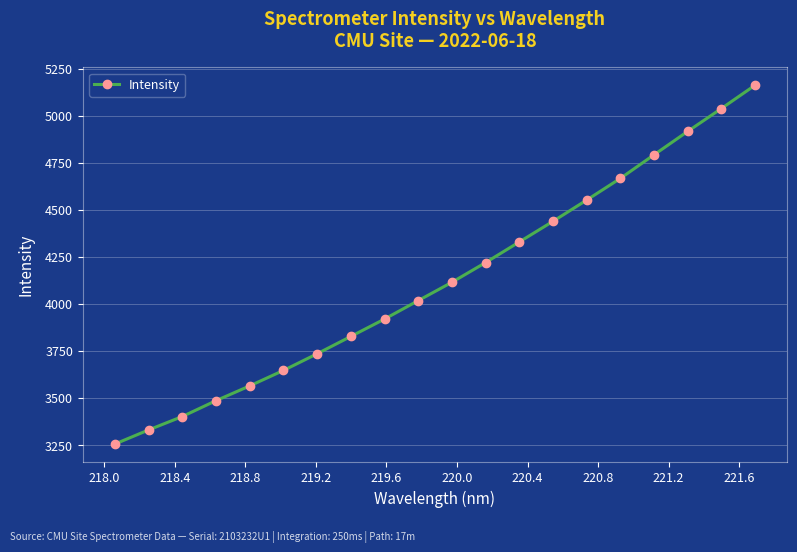

What is the greatest value displayed?

5163.0